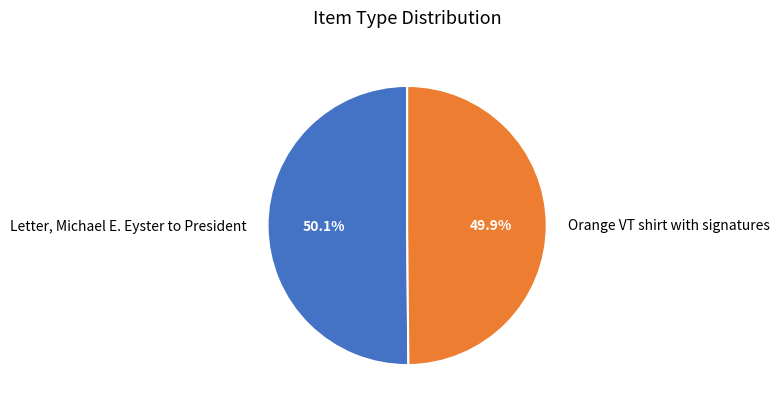

To the nearest percent, what percentage of the pie is Orange VT shirt with signatures?

50%